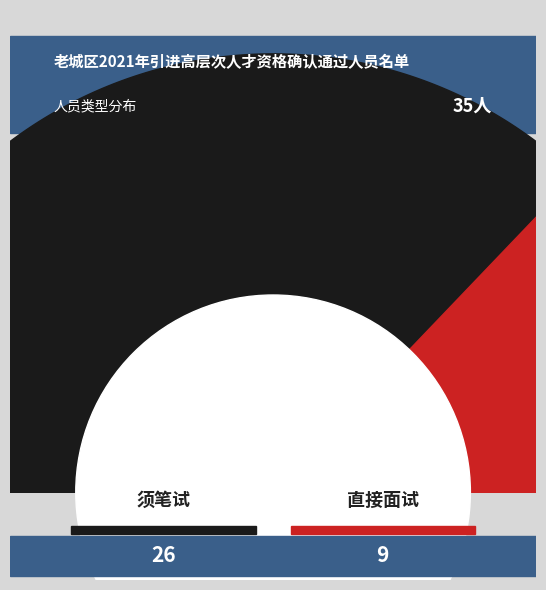

What is the total percentage of 须笔试 and 直接面试?

100.0%